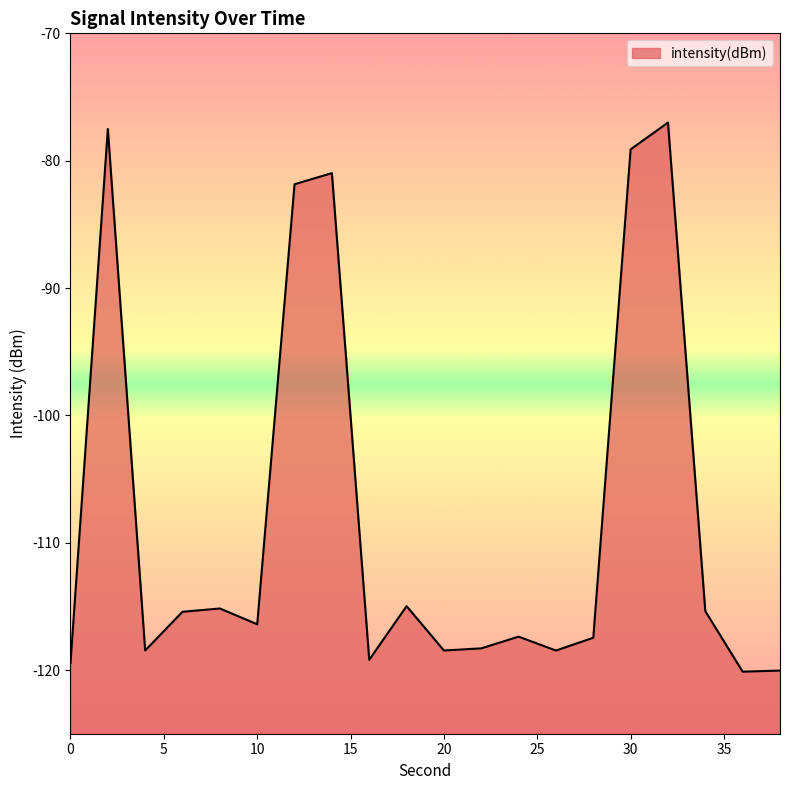

What is the difference between the maximum and minimum values?

43.1